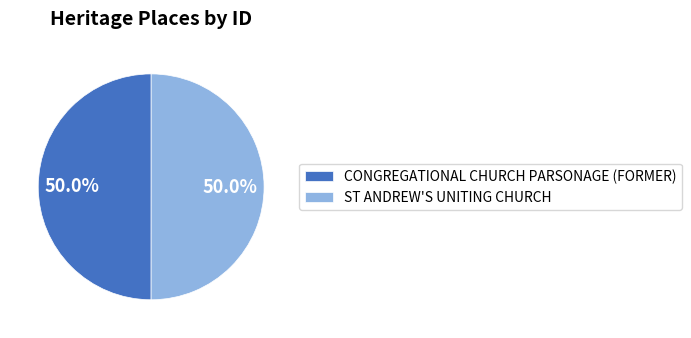

Approximately how many times larger is the value at ST ANDREW'S UNITING CHURCH compared to CONGREGATIONAL CHURCH PARSONAGE (FORMER)?

1.0